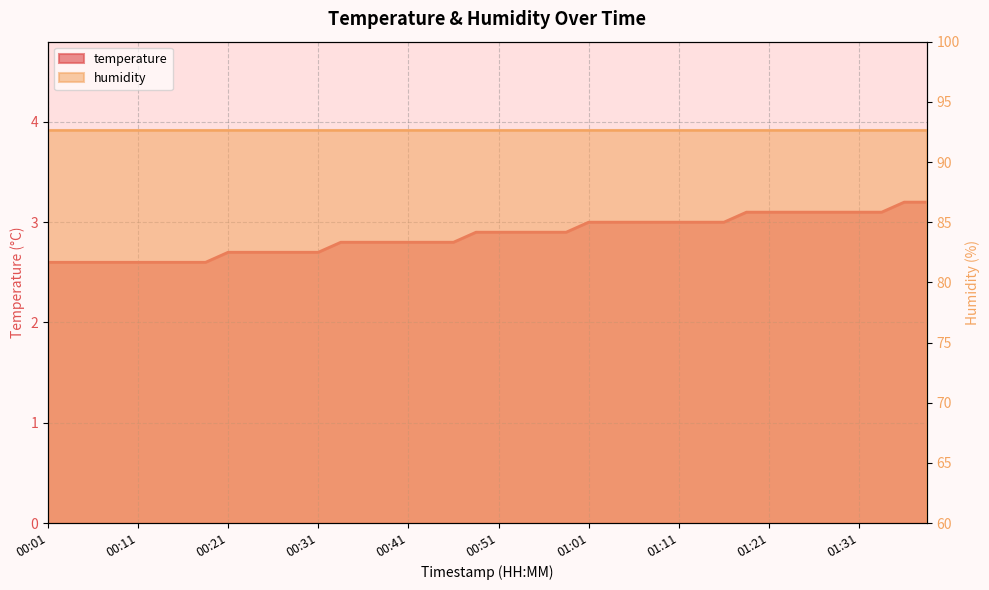

True or false: the data has more than 1 interior local peaks.

False